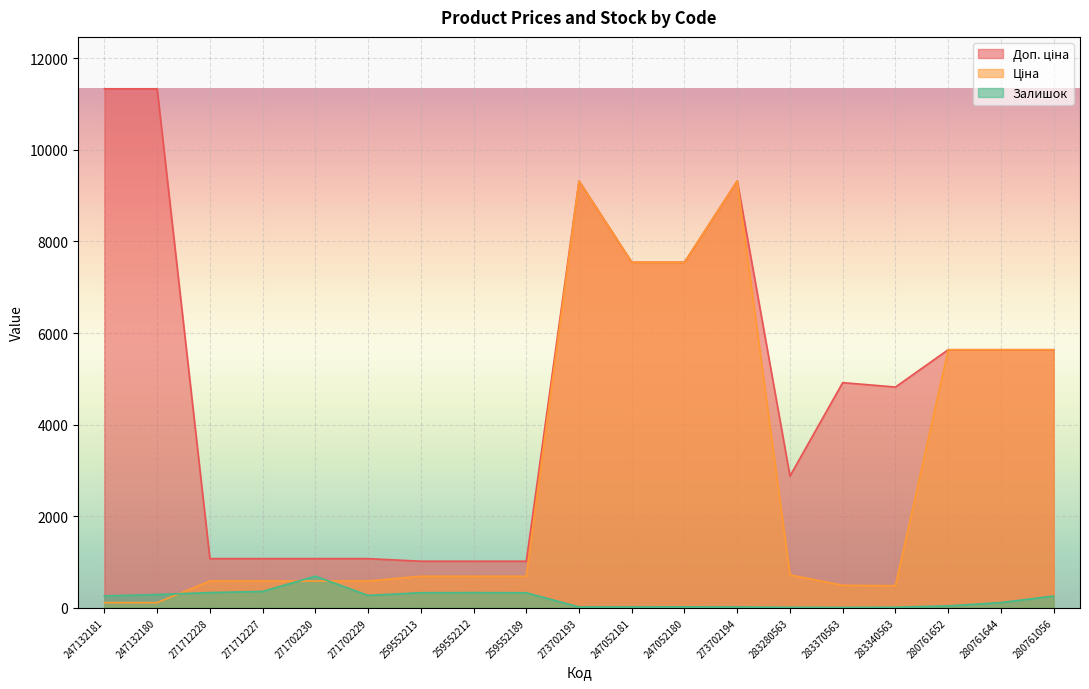

How many lines are shown in the chart?

3